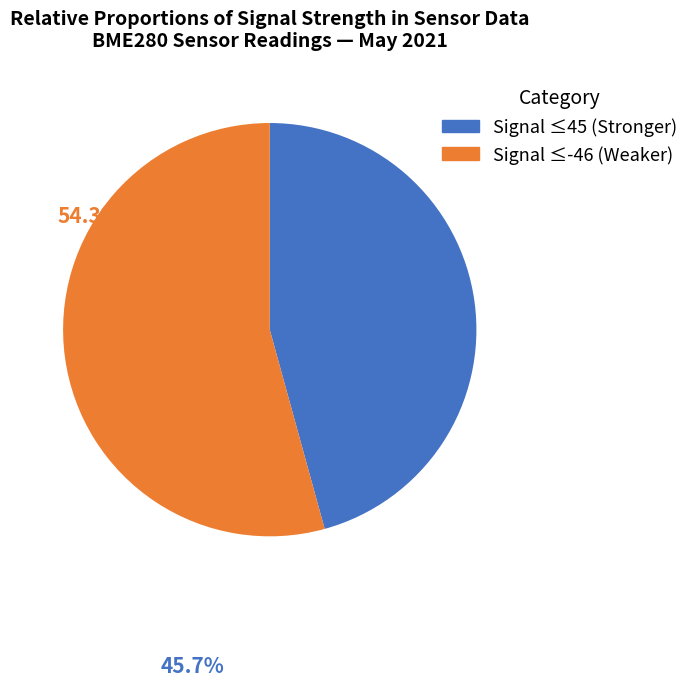

Does any single category account for the majority?

Yes